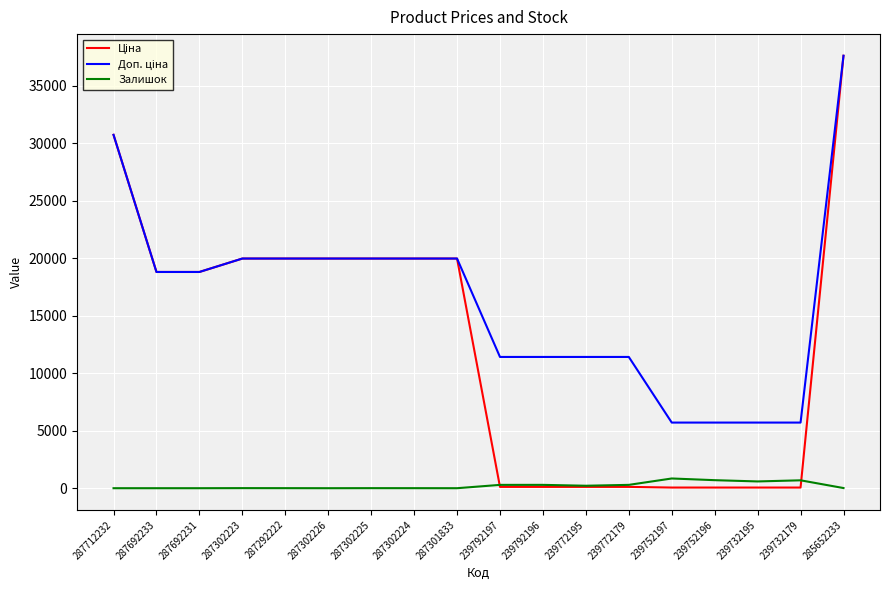

Count the number of categories in the chart.

18